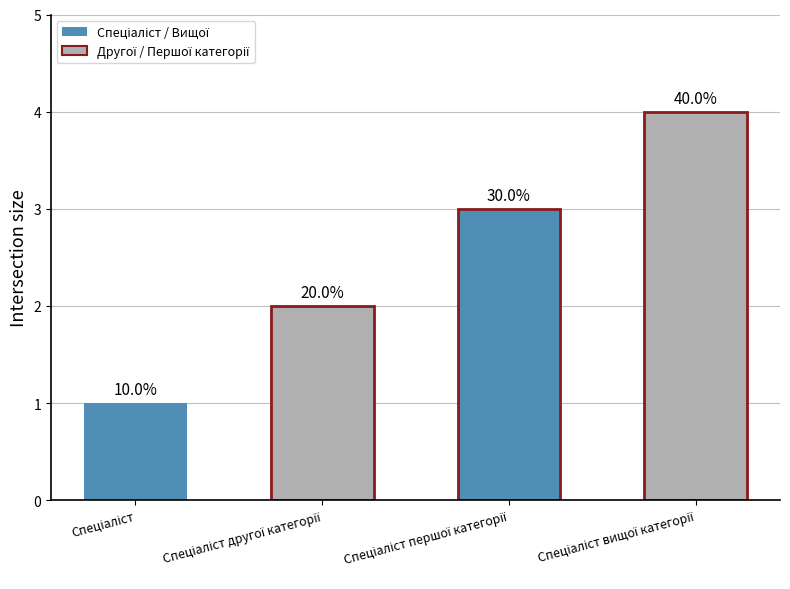

How many bars are there in total?

4